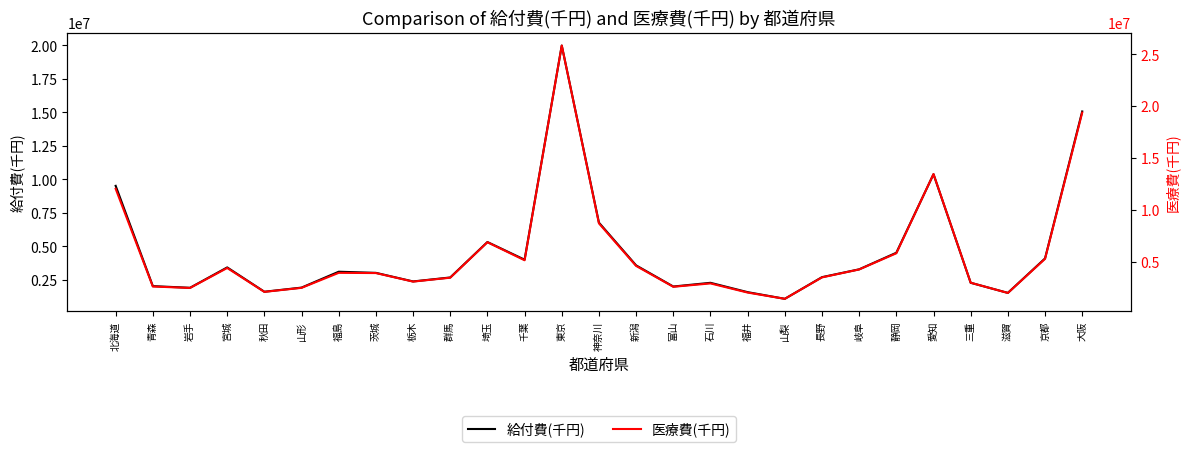

True or false: 医療費(千円) and 給付費(千円) cross at least once.

False